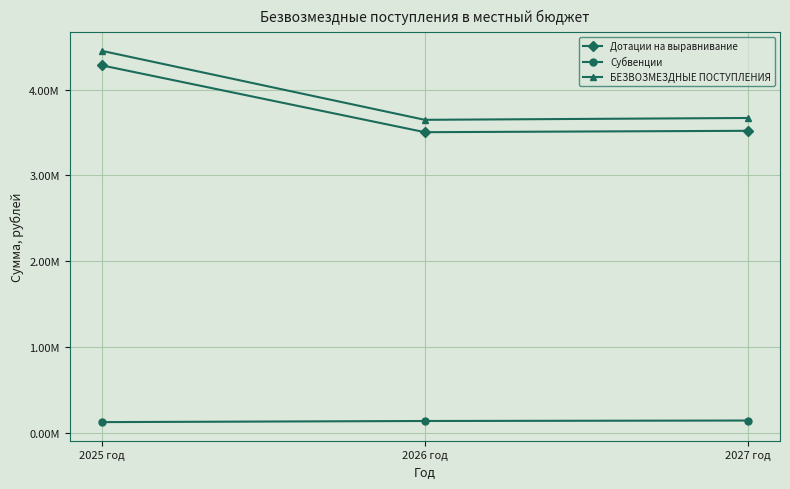

What is the difference between the highest and lowest values at 2025 год?

4319083.6